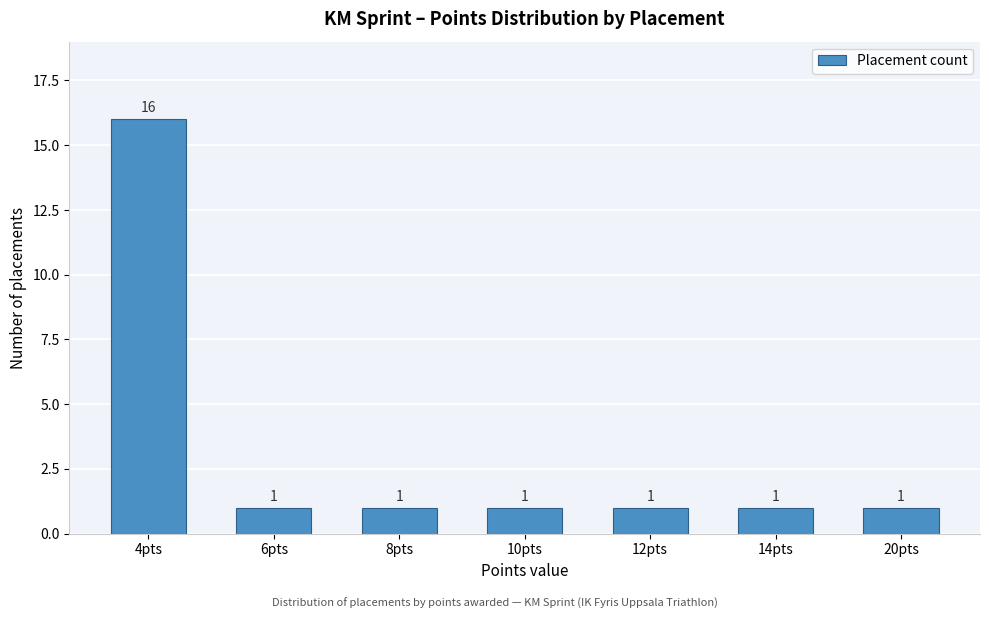

Reading right to left, extract all data points from this chart.

20pts=1	14pts=1	12pts=1	10pts=1	8pts=1	6pts=1	4pts=16